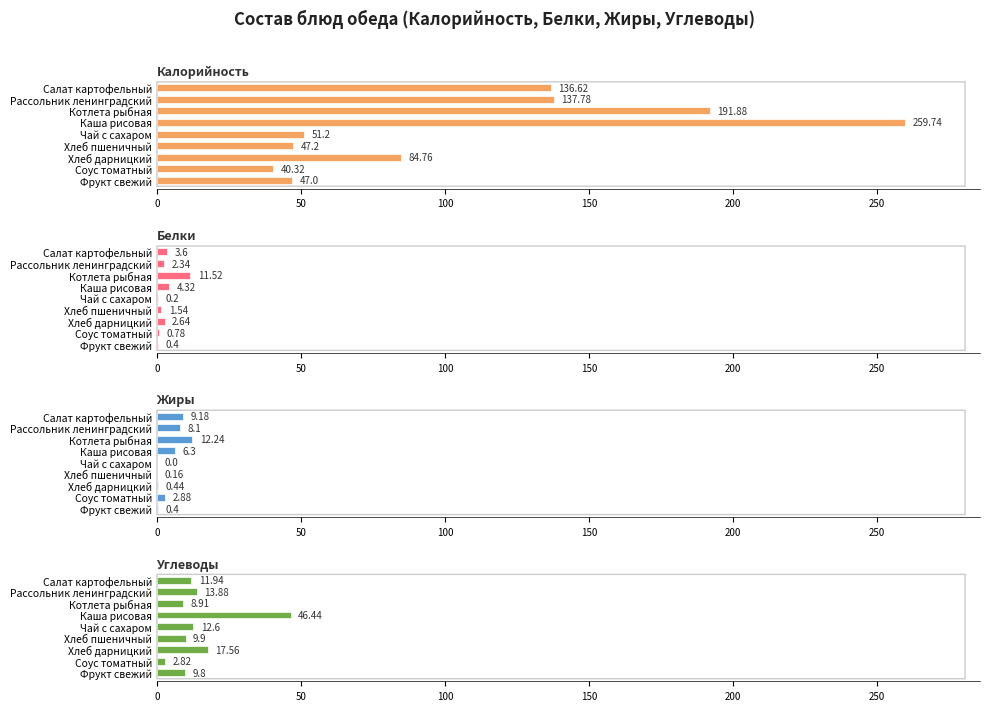

What is the maximum value shown in the chart?

259.7